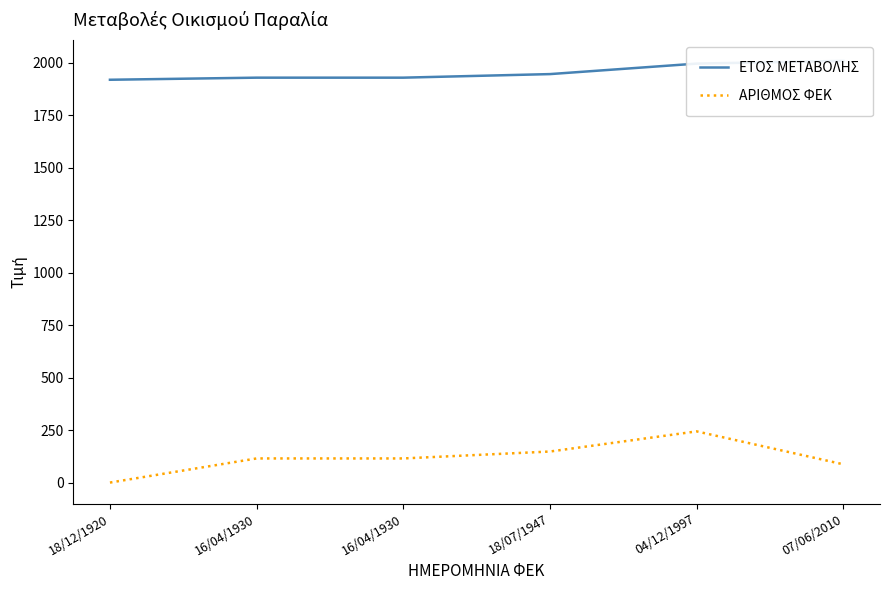

Which category has the highest value in the ΑΡΙΘΜΟΣ ΦΕΚ series?

04/12/1997